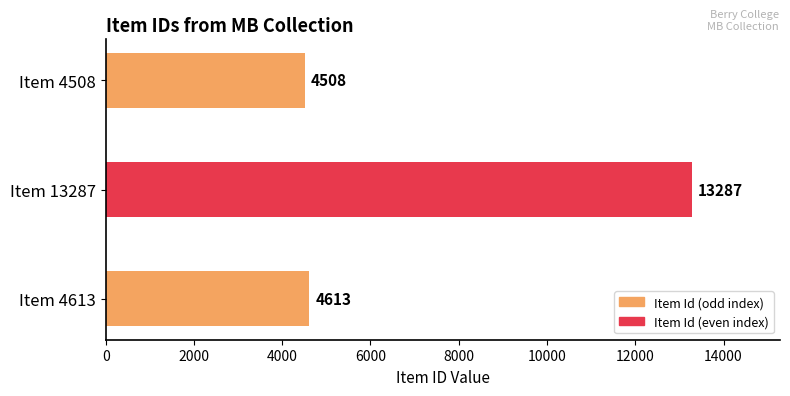

What is the maximum value shown in the chart?

13287